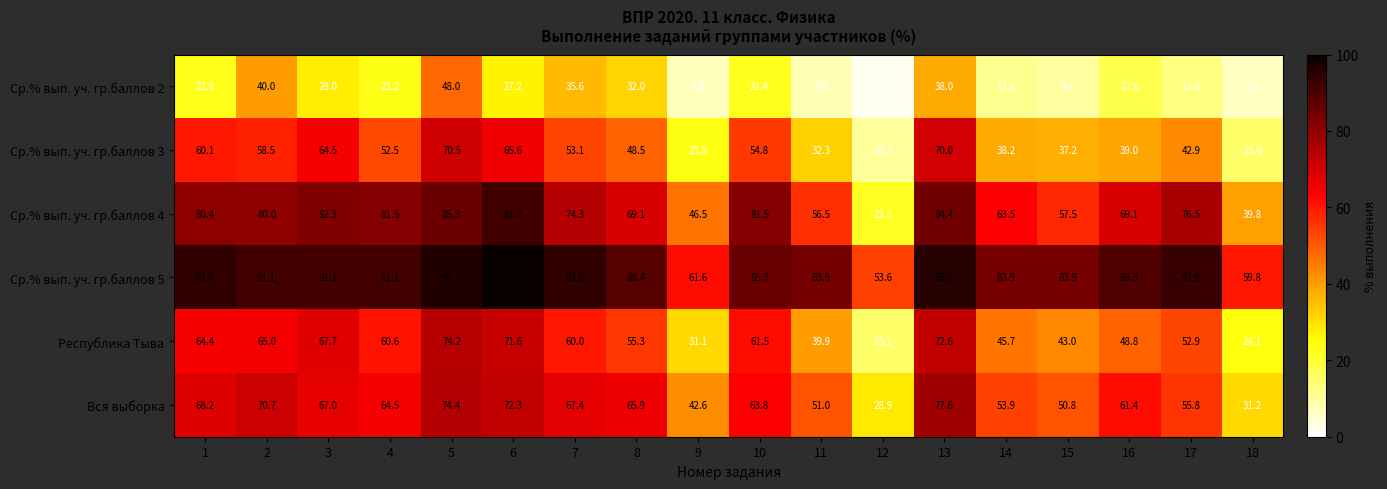

The value of Ср.% вып. уч. гр.баллов 5 at 18 is 39.8. True or false?

False